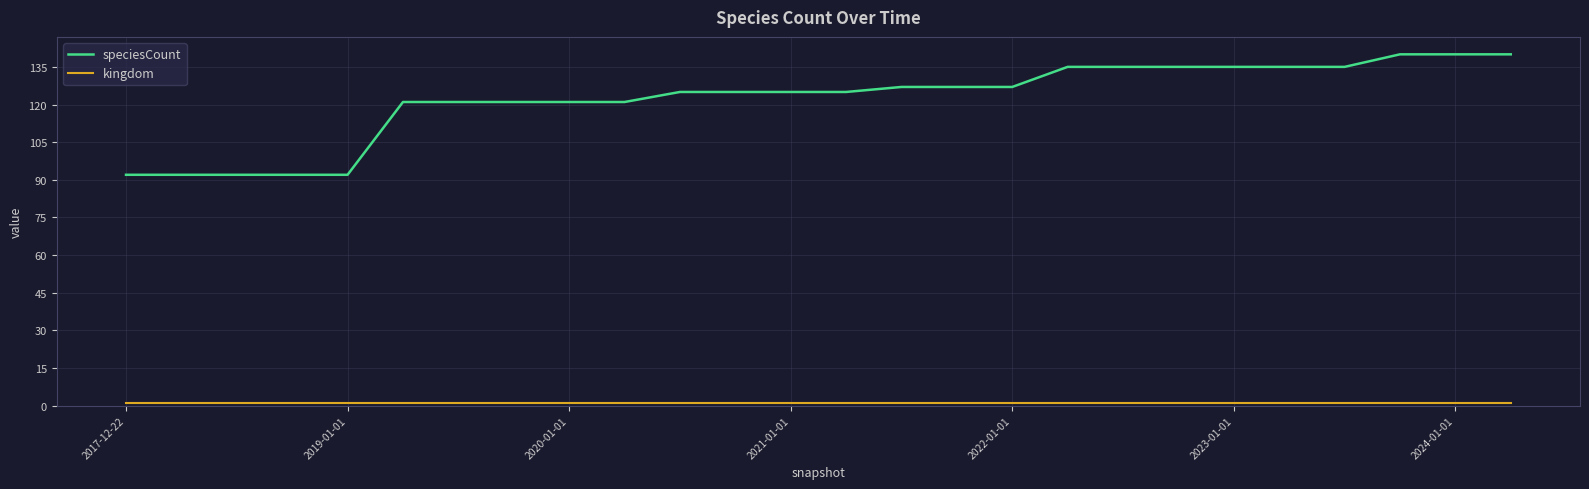

What is the minimum value for speciesCount?

92